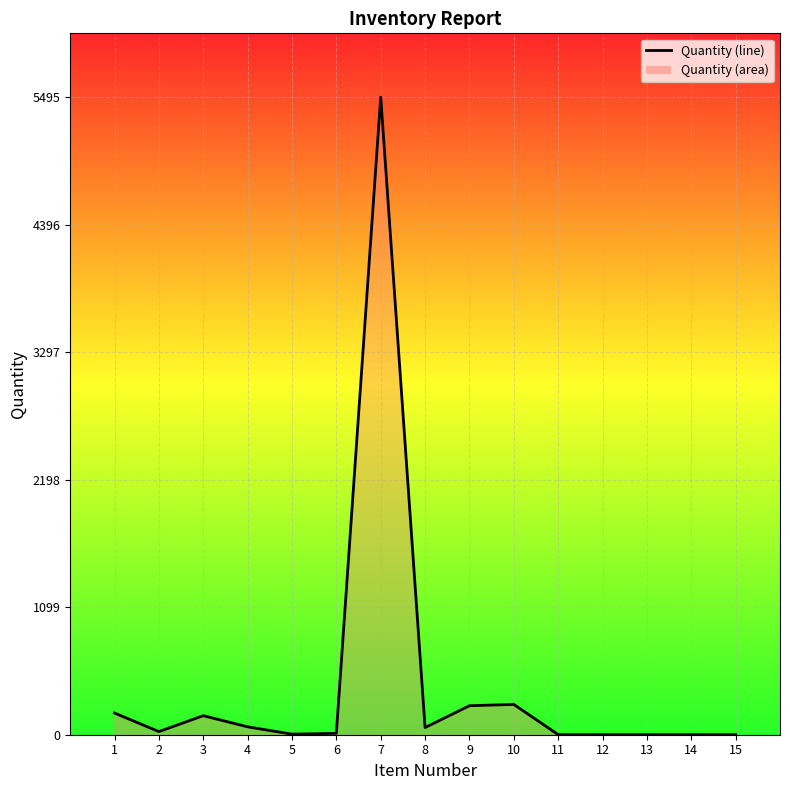

What is the sum of all values?

6536